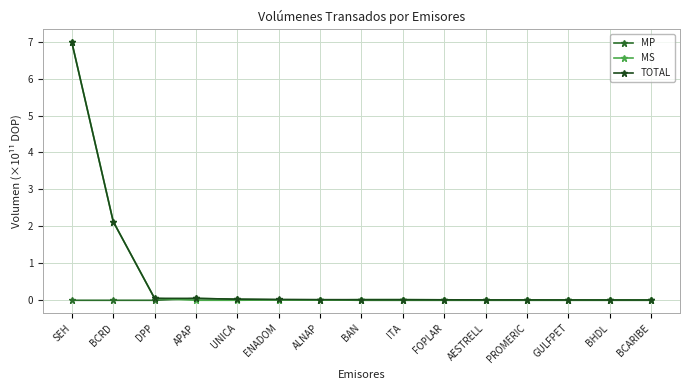

How many lines are shown in the chart?

3